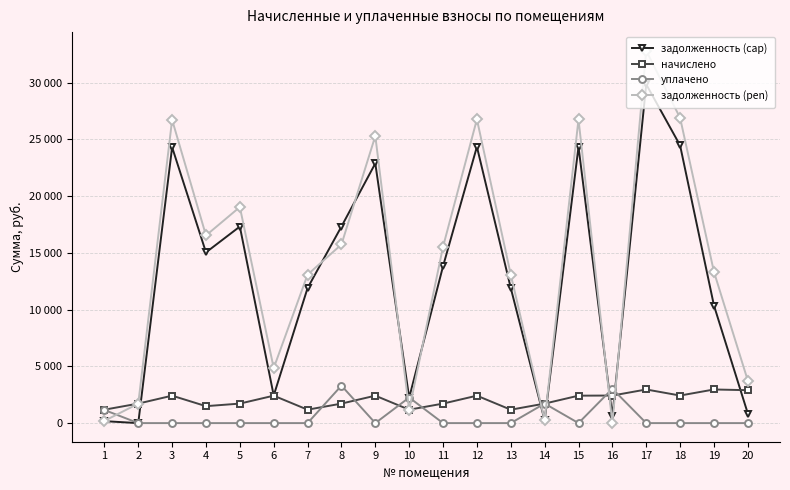

What are all the series names shown in the legend?

задолженность (cap), начислено, уплачено, задолженность (pen)